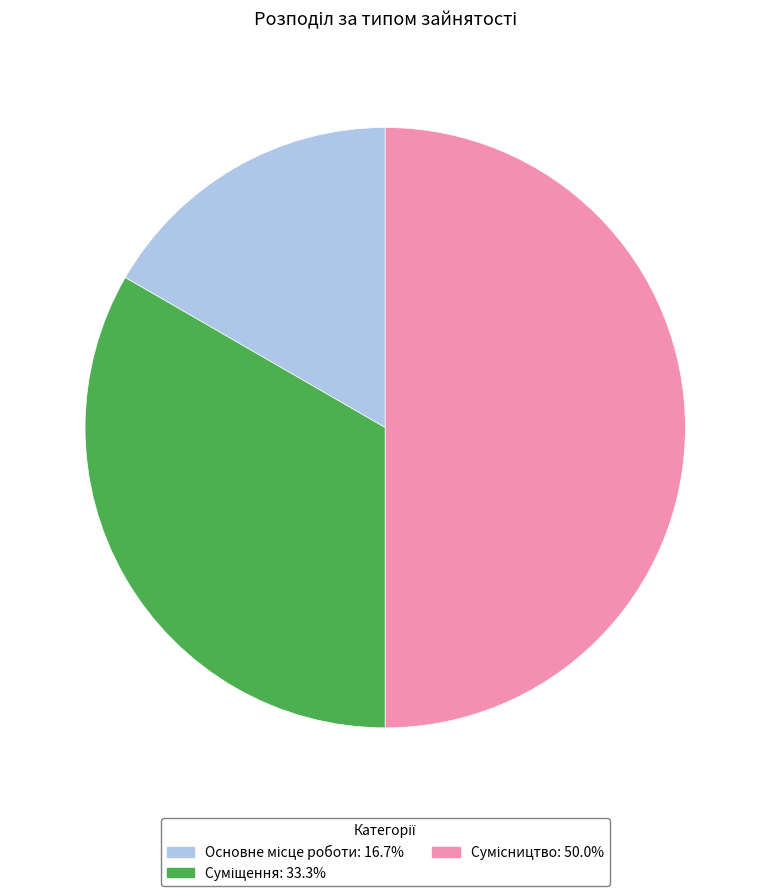

To the nearest percent, what is the difference between the largest and smallest slice percentages?

33%